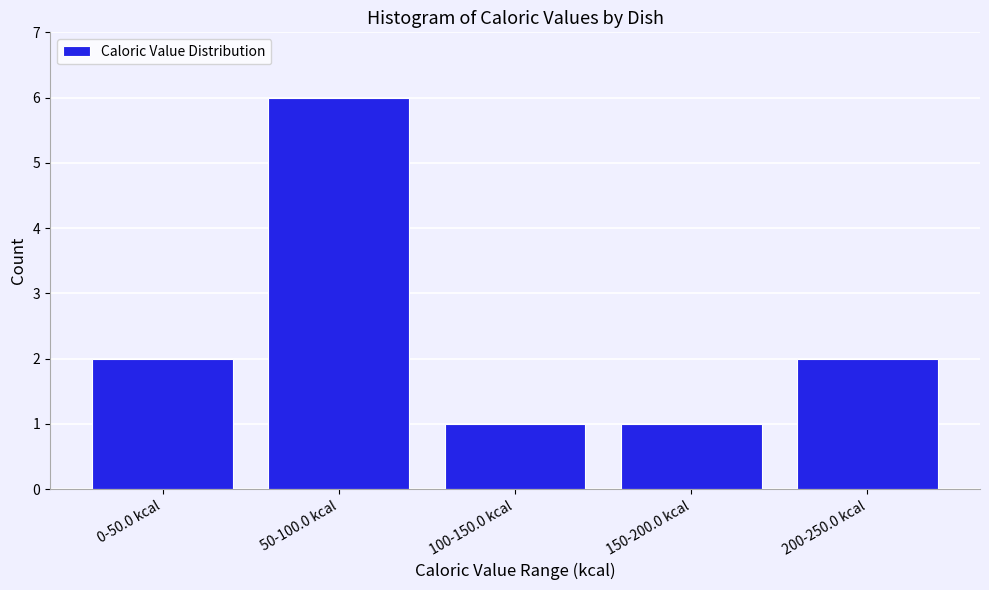

Reading left to right, transcribe all the data shown in this chart.

0-50.0 kcal=2	50-100.0 kcal=6	100-150.0 kcal=1	150-200.0 kcal=1	200-250.0 kcal=2